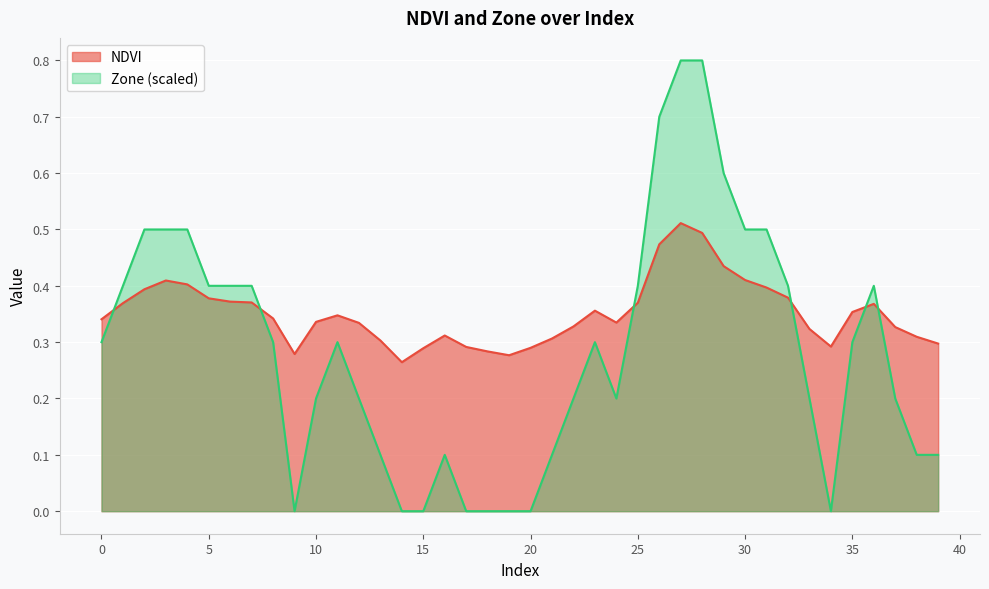

How many lines are shown in the chart?

2